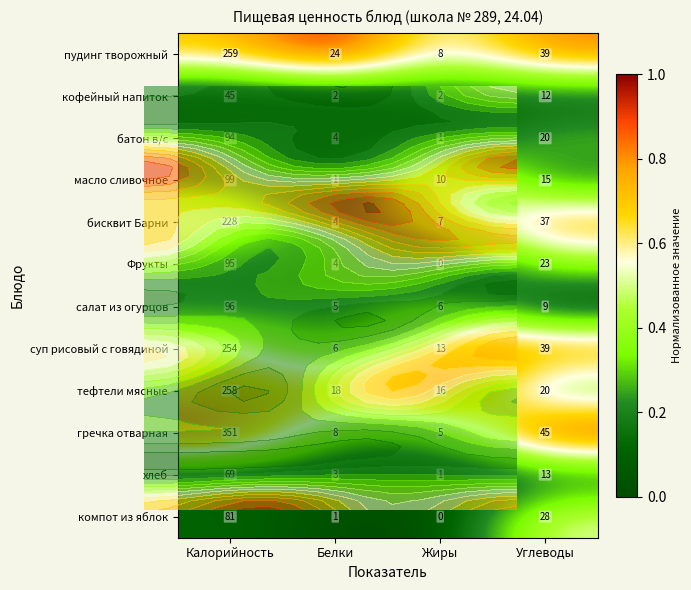

Where is суп рисовый с говядиной nearest to the value 130?

Углеводы